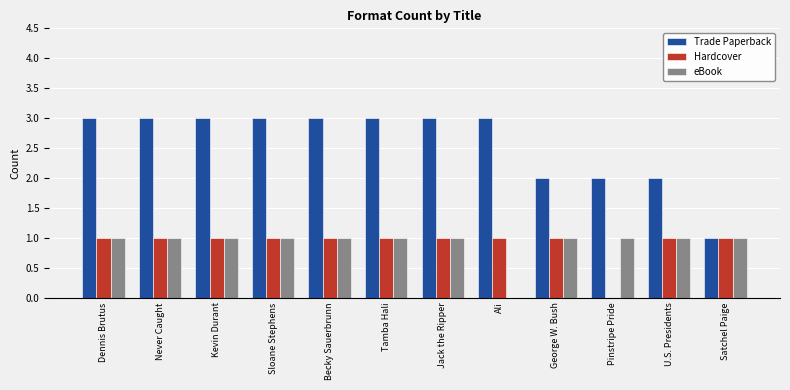

True or false: Hardcover has a value of 0 at Pinstripe Pride.

True